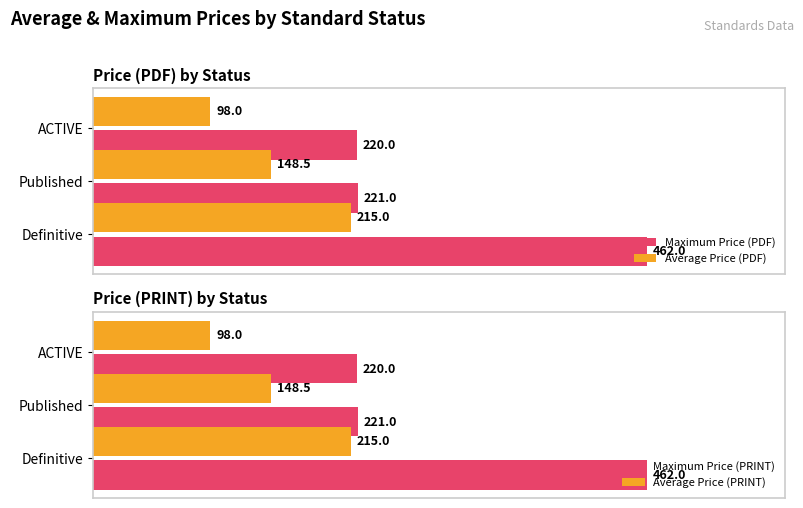

Which category has the lowest value in the Average Price (PDF) series?

ACTIVE